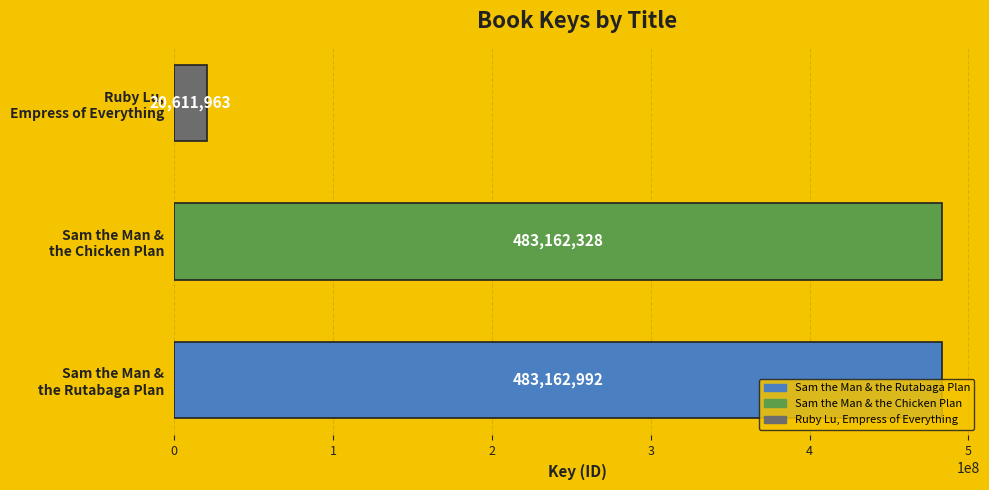

What is the greatest value displayed?

483162992